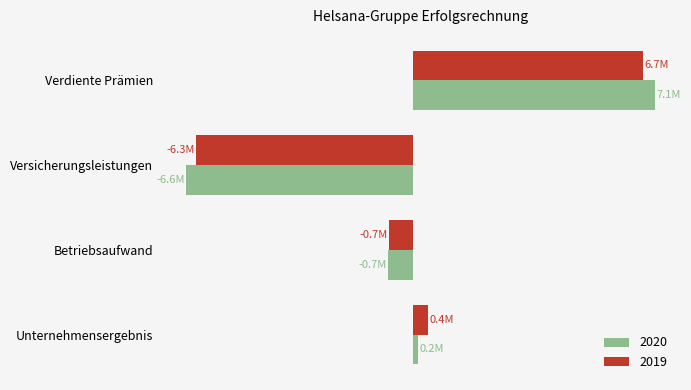

Rank the categories by 2019 value from lowest to highest.

Versicherungsleistungen, Betriebsaufwand, Unternehmensergebnis, Verdiente Prämien